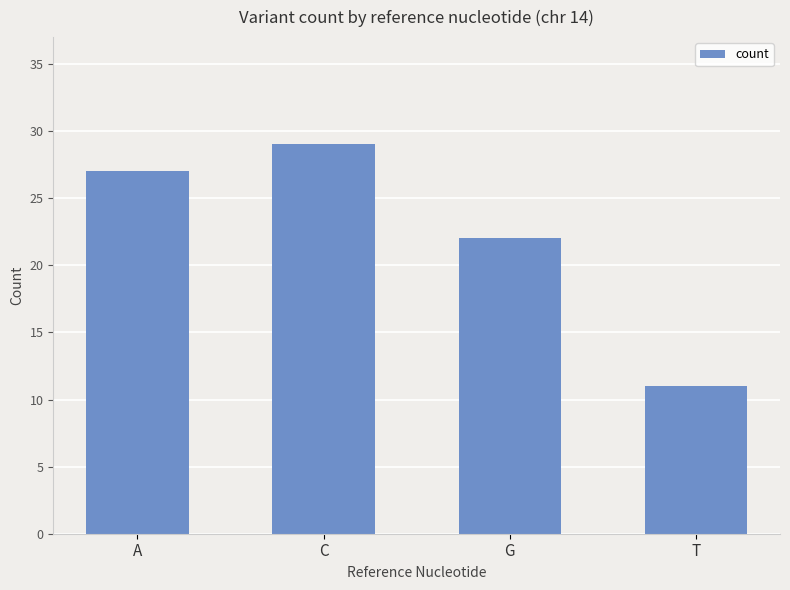

At which label is the value closest to 20?

G